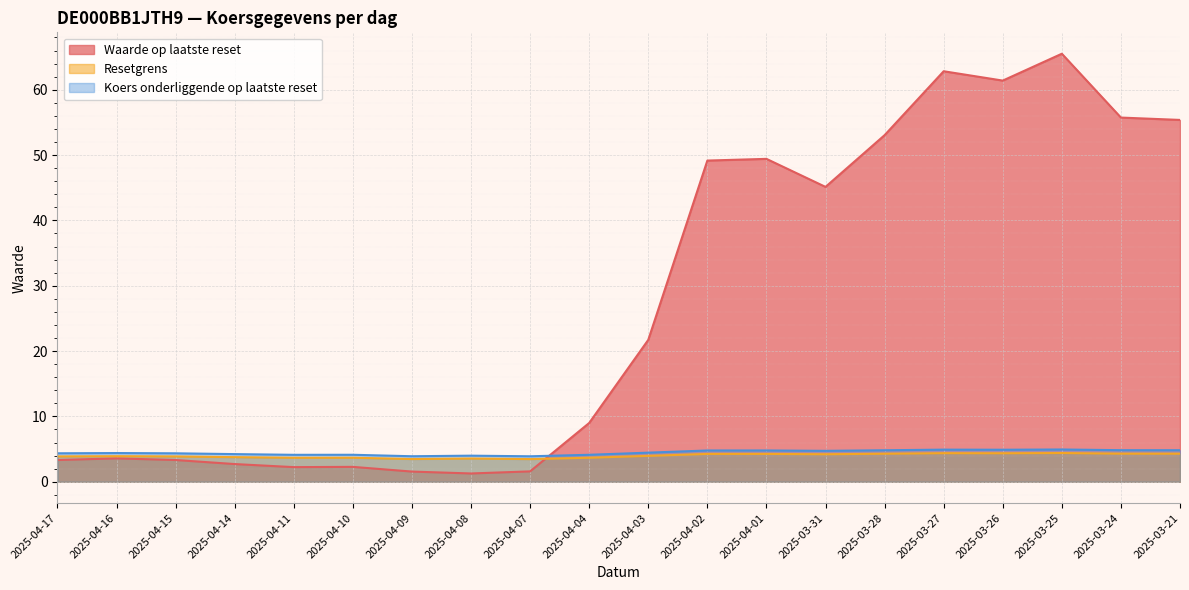

What are all the series names shown in the legend?

Waarde op laatste reset, Resetgrens, Koers onderliggende op laatste reset